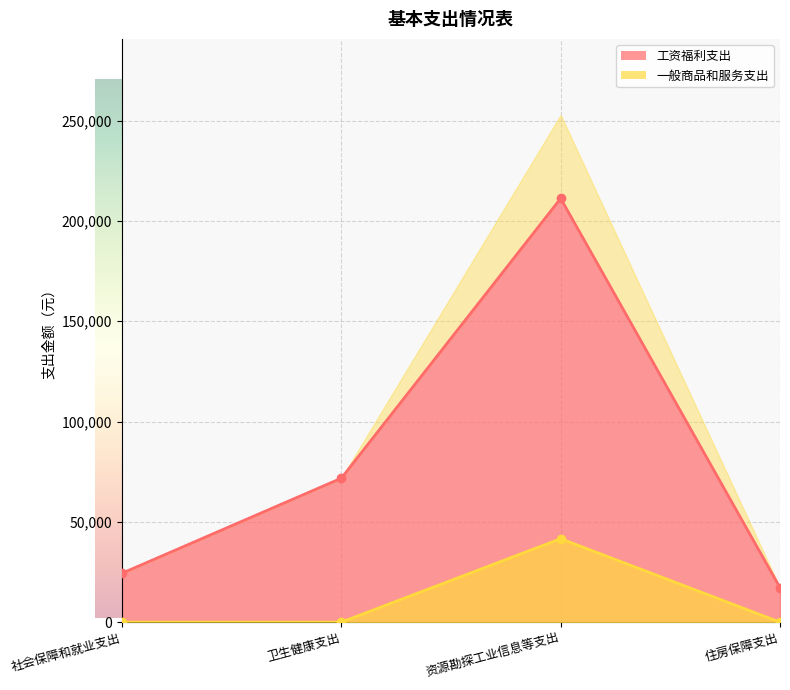

True or false: 一般商品和服务支出 has a value of 41600 at 资源勘探工业信息等支出.

True